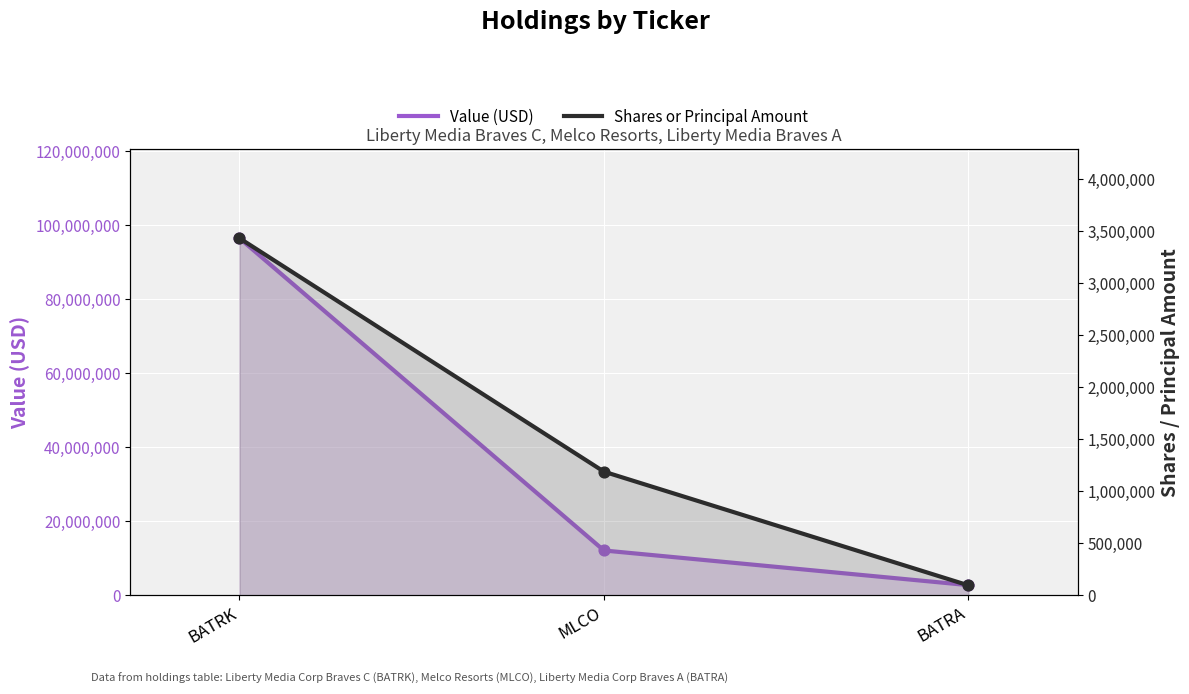

Which series has the largest total across all categories?

Value (USD)